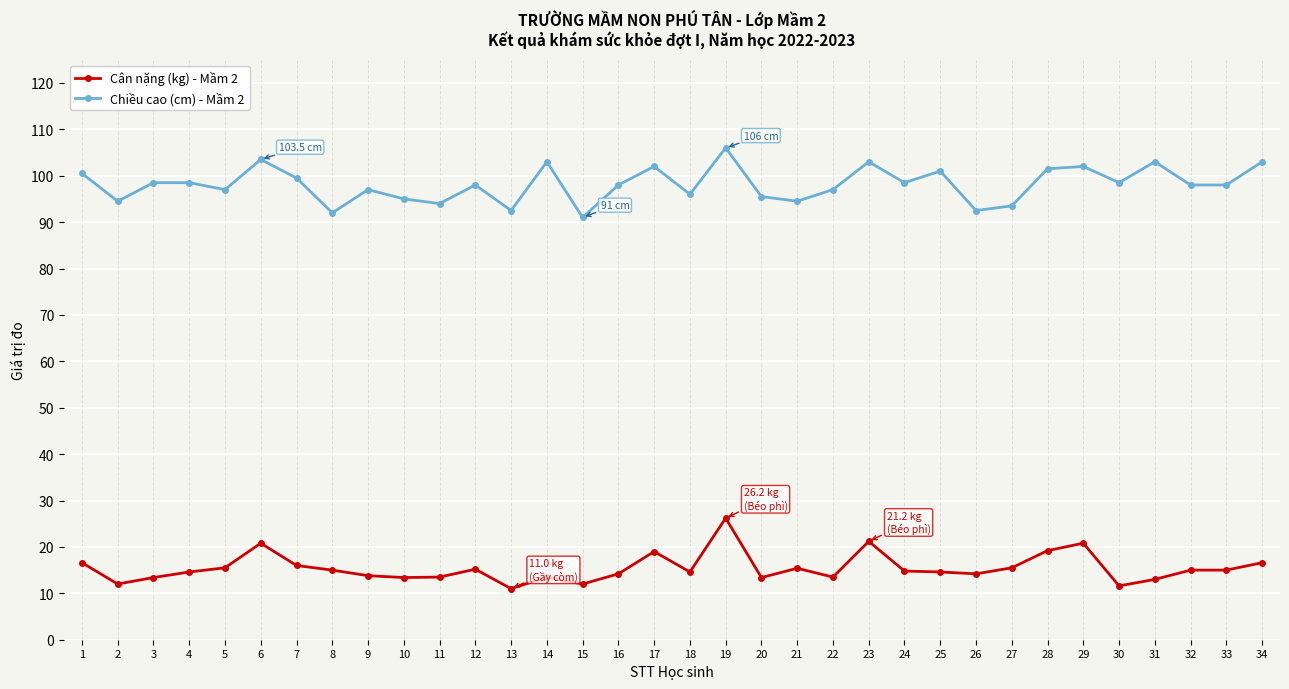

True or false: Chiều cao (cm) - Mầm 2 has more than 1 points higher than both neighbors.

True